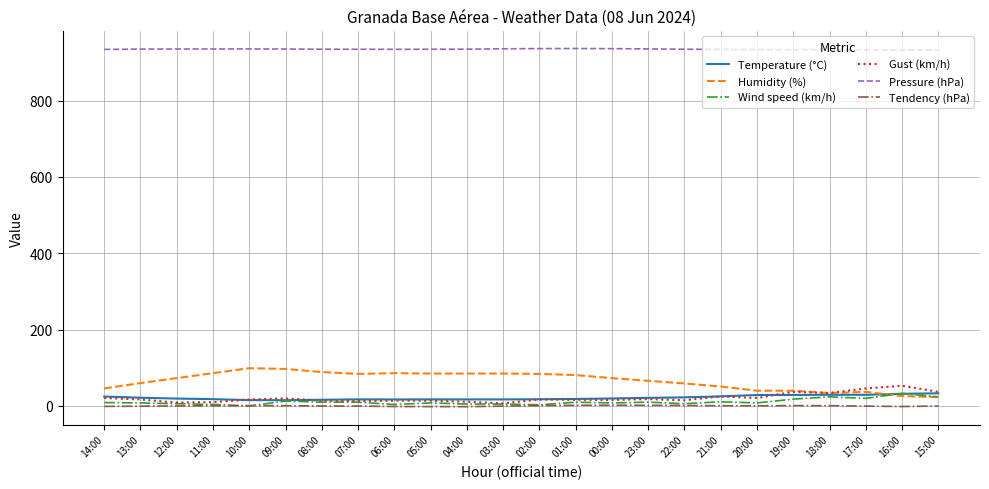

True or false: Wind speed (km/h) has a value of 20.0 at 17:00.

True